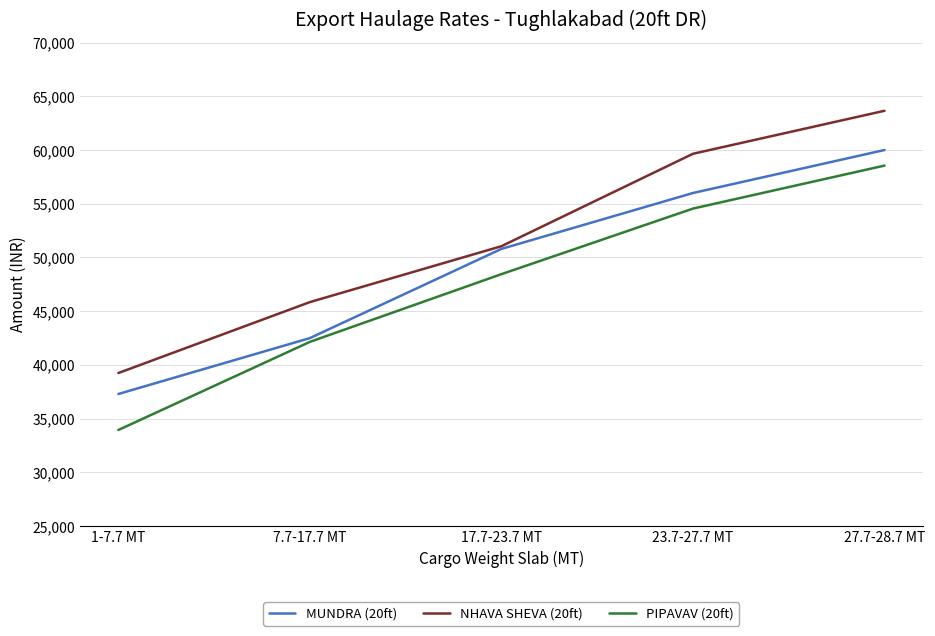

Is the value of PIPAVAV (20ft) at 1-7.7 MT greater than the value of NHAVA SHEVA (20ft) at 27.7-28.7 MT?

No